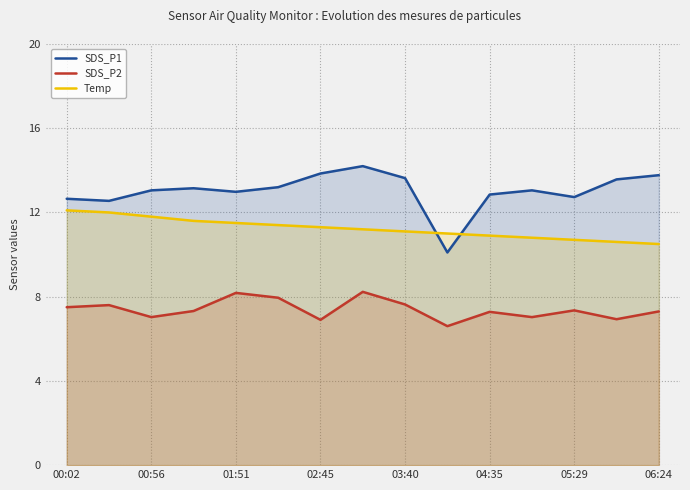

Which series has the largest range (max minus min)?

SDS_P1